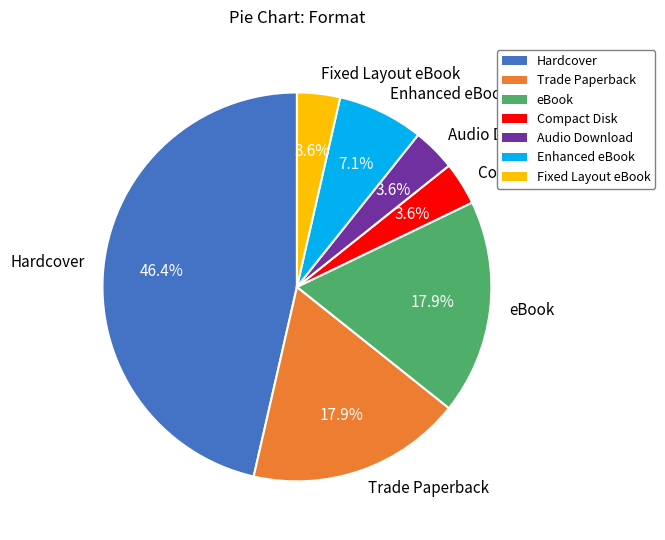

What percentage is the Fixed Layout eBook slice, to the nearest percent?

4%